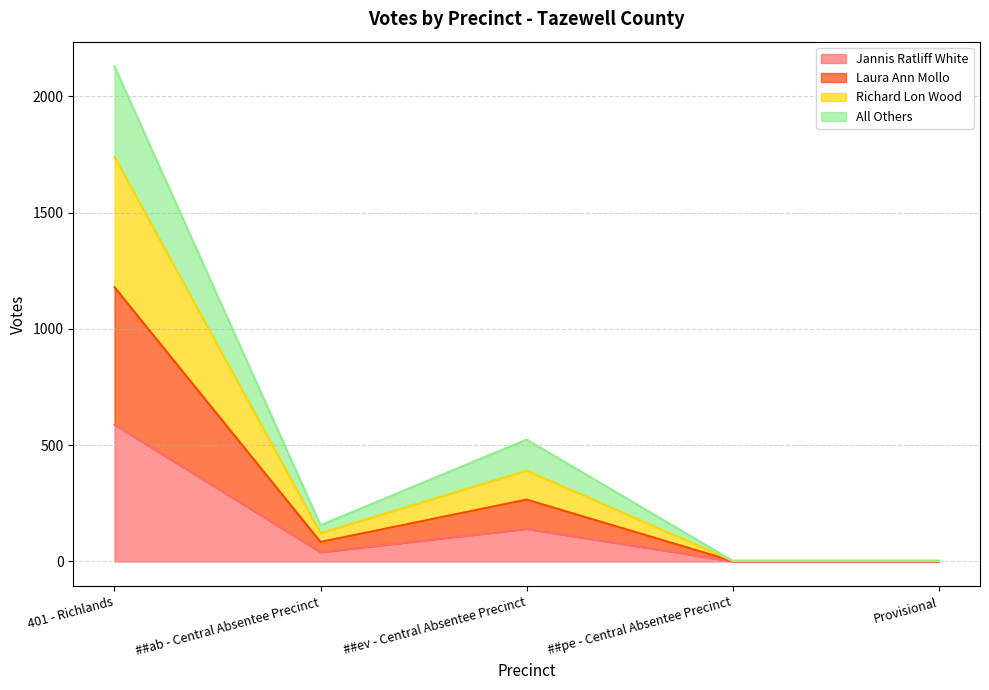

What is the maximum value shown in the chart?

2128